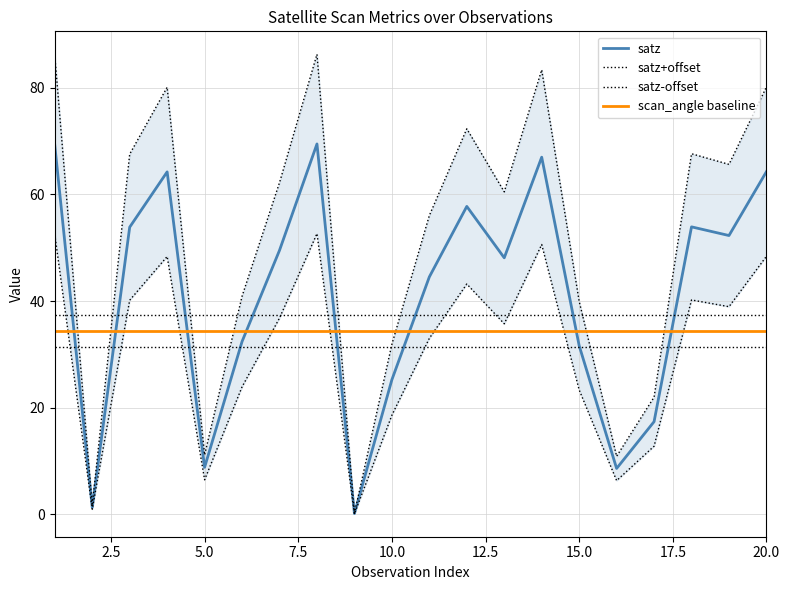

The value of scan_angle at 19 is 65.6. True or false?

True